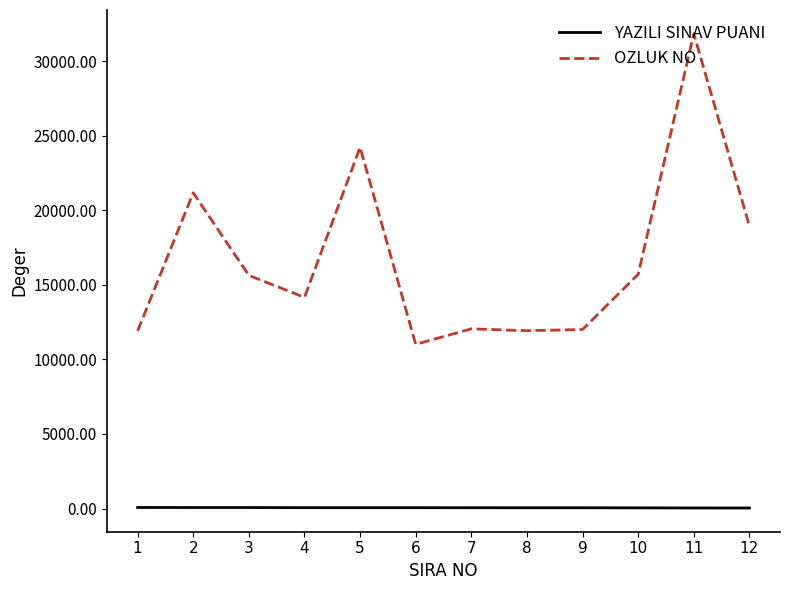

Rank the series by their maximum value, from highest to lowest.

OZLUK NO, YAZILI SINAV PUANI